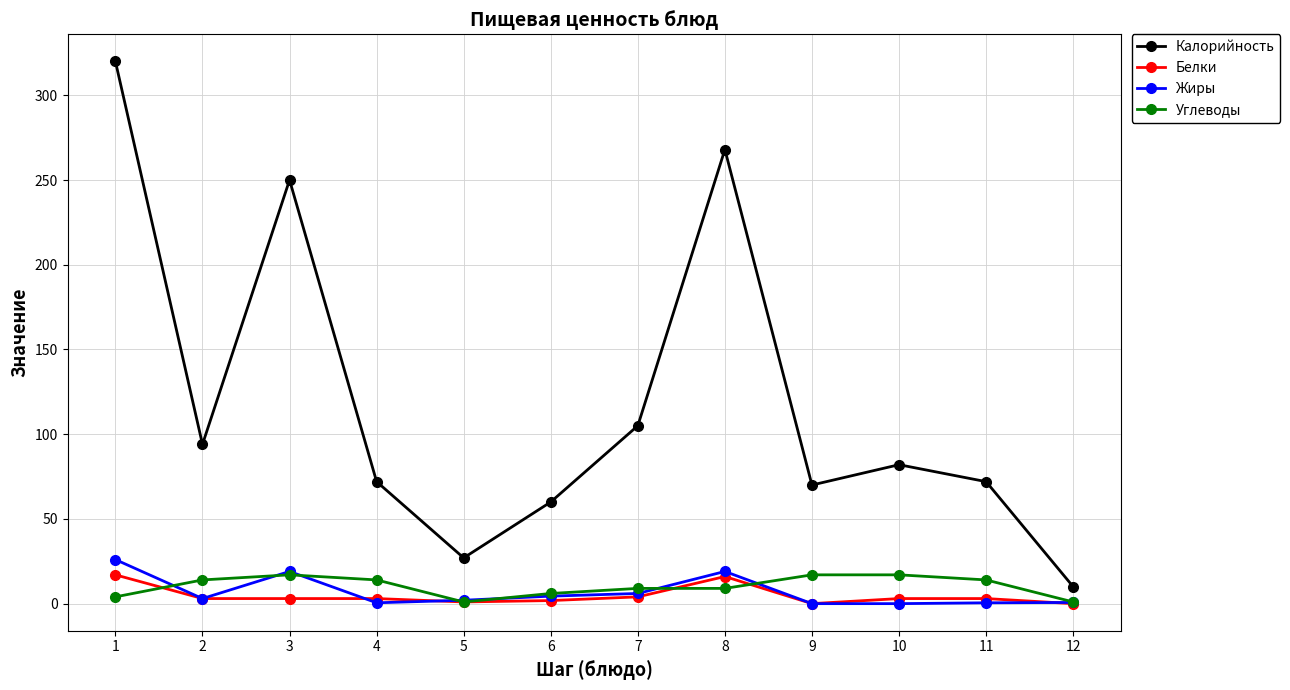

What is the sum of the Белки values at 1 and 8?

33.0